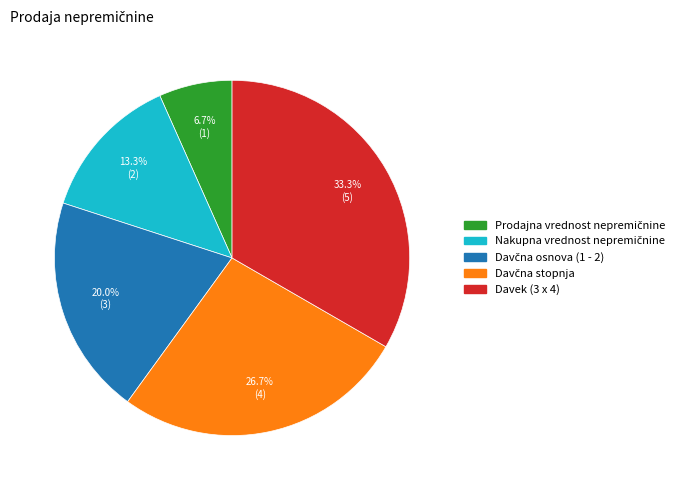

Which category has the biggest portion of the pie?

Davek (3 x 4)